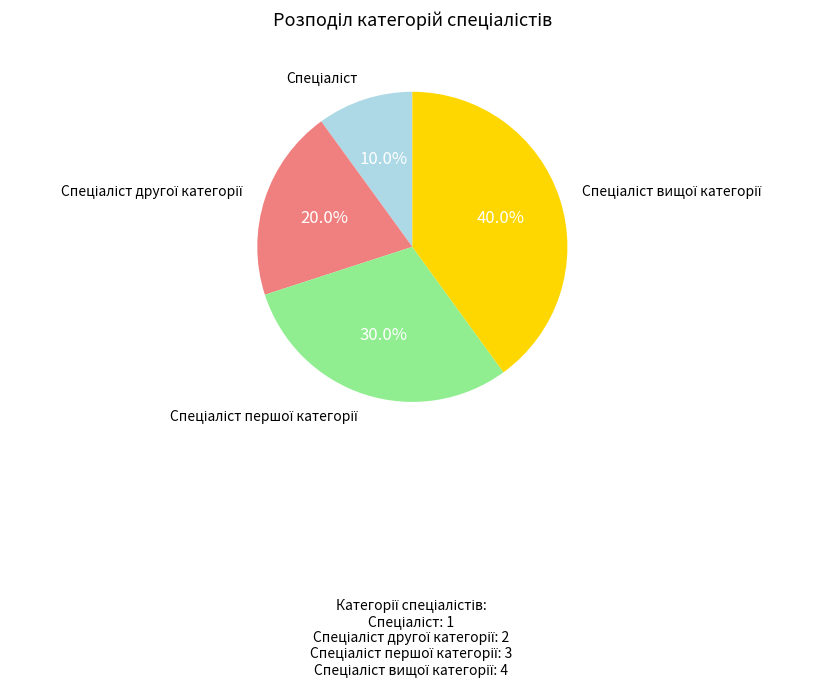

Is there a majority slice in this chart?

No